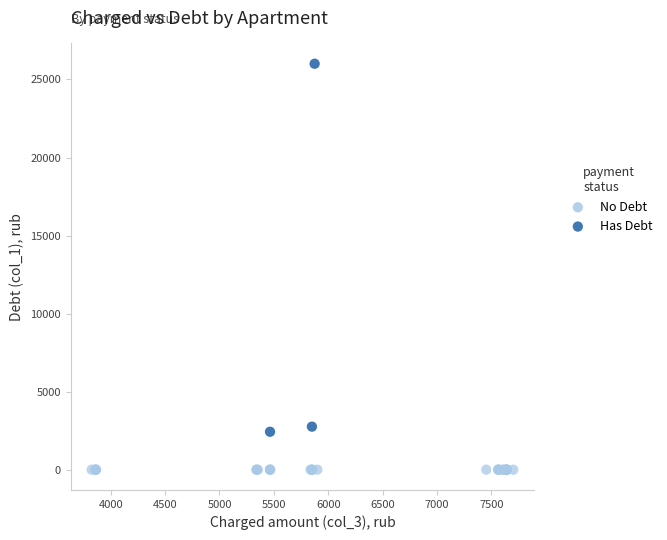

Which series contains the lowest Y value?

No Debt